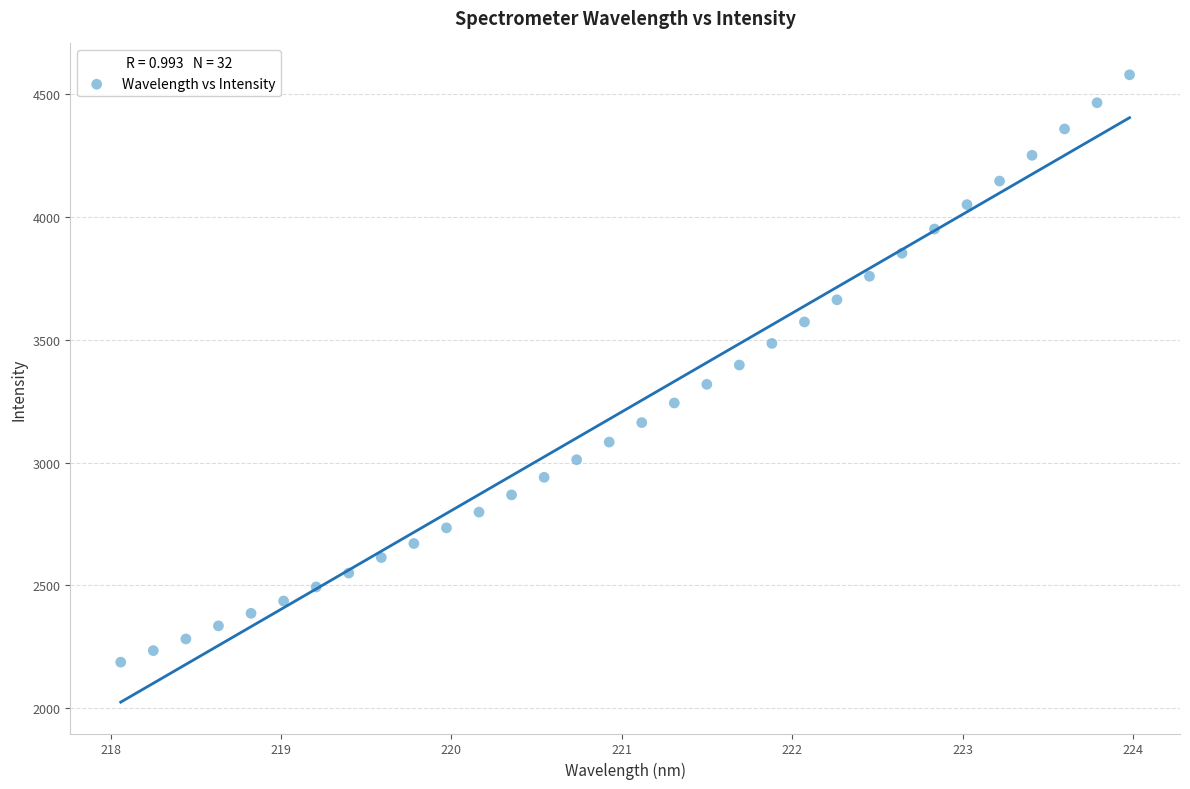

What is the range of Y values (max minus min)?

2392.1